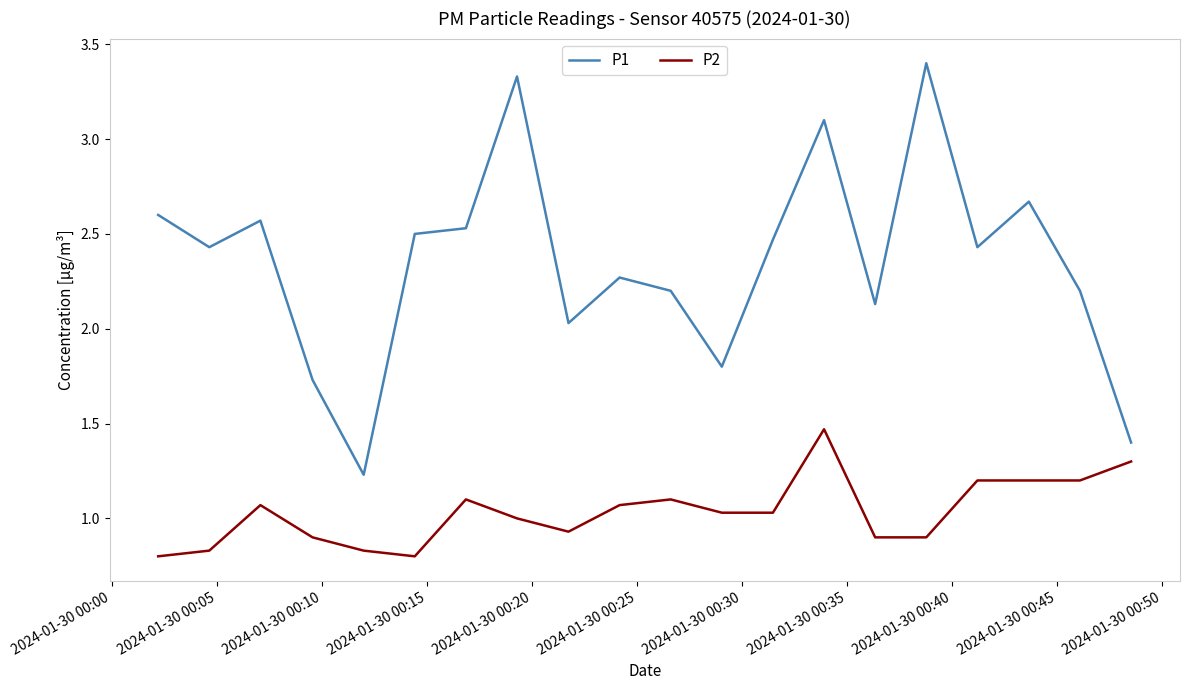

Which series has the largest range (max minus min)?

P1